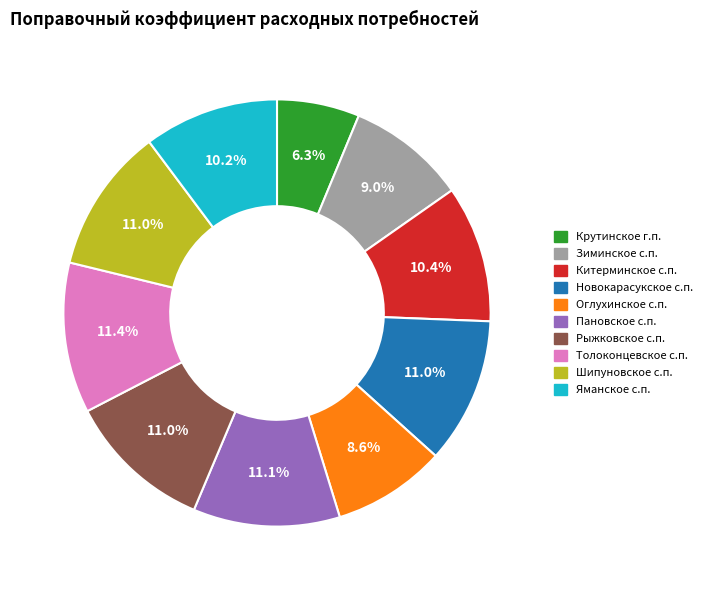

Is there a majority slice in this chart?

No